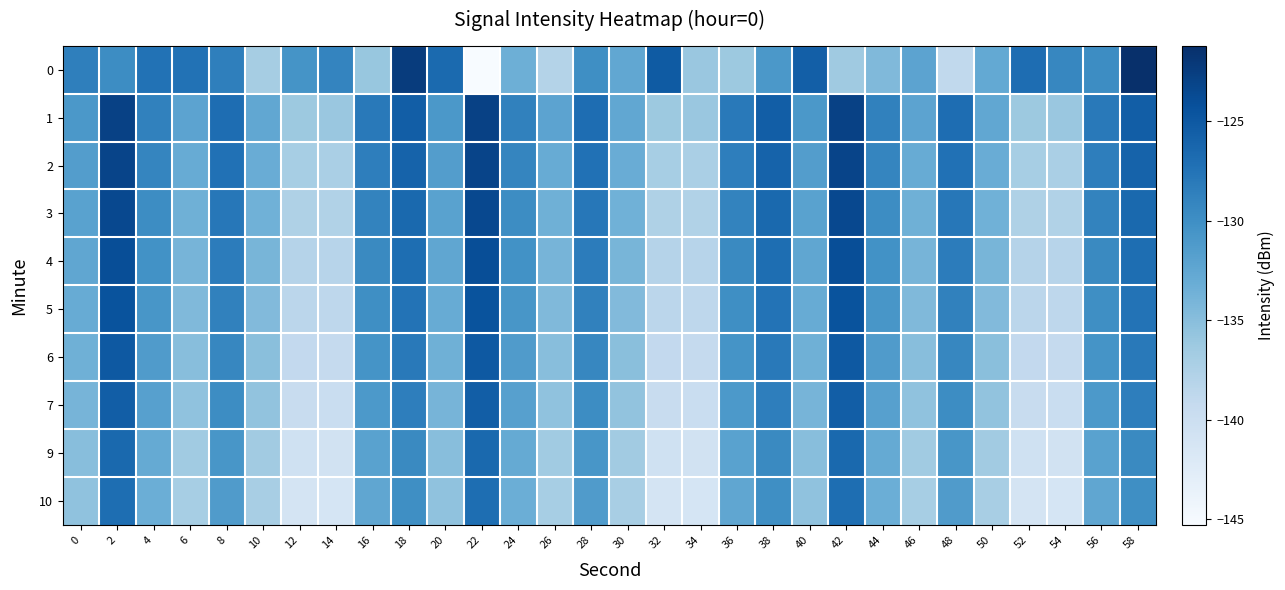

Reading left to right, transcribe all the data shown in this chart.

0: 0=-128.6	2=-129.8	4=-127.3	6=-127.4	8=-128.6	10=-136.9	12=-130.5	14=-129.1	16=-136.0	18=-122.4	20=-126.6	22=-145.3	24=-133.4	26=-137.9	28=-130.0	30=-132.6	32=-125.3	34=-136.1	36=-136.2	38=-130.9	40=-125.6	42=-136.4	44=-134.5	46=-132.2	48=-138.9	50=-132.7	52=-126.9	54=-129.2	56=-129.8	58=-121.2
1: 0=-131.0	2=-122.9	4=-128.8	6=-132.2	8=-126.9	10=-132.6	12=-136.2	14=-136.1	16=-128.1	18=-125.5	20=-131.0	22=-122.9	24=-128.8	26=-132.2	28=-126.9	30=-132.6	32=-136.2	34=-136.1	36=-128.1	38=-125.5	40=-131.0	42=-122.9	44=-128.8	46=-132.2	48=-126.9	50=-132.6	52=-136.2	54=-136.1	56=-128.1	58=-125.5
2: 0=-131.5	2=-123.1	4=-129.2	6=-133.0	8=-127.3	10=-133.1	12=-137.0	14=-137.2	16=-128.5	18=-126.0	20=-131.5	22=-123.1	24=-129.2	26=-133.0	28=-127.3	30=-133.1	32=-137.0	34=-137.2	36=-128.5	38=-126.0	40=-131.5	42=-123.1	44=-129.2	46=-133.0	48=-127.3	50=-133.1	52=-137.0	54=-137.2	56=-128.5	58=-126.0
3: 0=-132.0	2=-123.5	4=-129.8	6=-133.5	8=-127.8	10=-133.6	12=-137.5	14=-137.7	16=-129.0	18=-126.5	20=-132.0	22=-123.5	24=-129.8	26=-133.5	28=-127.8	30=-133.6	32=-137.5	34=-137.7	36=-129.0	38=-126.5	40=-132.0	42=-123.5	44=-129.8	46=-133.5	48=-127.8	50=-133.6	52=-137.5	54=-137.7	56=-129.0	58=-126.5
4: 0=-132.5	2=-124.0	4=-130.3	6=-134.0	8=-128.3	10=-134.1	12=-138.0	14=-138.2	16=-129.5	18=-127.0	20=-132.5	22=-124.0	24=-130.3	26=-134.0	28=-128.3	30=-134.1	32=-138.0	34=-138.2	36=-129.5	38=-127.0	40=-132.5	42=-124.0	44=-130.3	46=-134.0	48=-128.3	50=-134.1	52=-138.0	54=-138.2	56=-129.5	58=-127.0
5: 0=-133.0	2=-124.5	4=-130.8	6=-134.5	8=-128.8	10=-134.6	12=-138.5	14=-138.7	16=-130.0	18=-127.5	20=-133.0	22=-124.5	24=-130.8	26=-134.5	28=-128.8	30=-134.6	32=-138.5	34=-138.7	36=-130.0	38=-127.5	40=-133.0	42=-124.5	44=-130.8	46=-134.5	48=-128.8	50=-134.6	52=-138.5	54=-138.7	56=-130.0	58=-127.5
6: 0=-133.5	2=-125.0	4=-131.3	6=-135.0	8=-129.3	10=-135.1	12=-139.0	14=-139.2	16=-130.5	18=-128.0	20=-133.5	22=-125.0	24=-131.3	26=-135.0	28=-129.3	30=-135.1	32=-139.0	34=-139.2	36=-130.5	38=-128.0	40=-133.5	42=-125.0	44=-131.3	46=-135.0	48=-129.3	50=-135.1	52=-139.0	54=-139.2	56=-130.5	58=-128.0
7: 0=-134.0	2=-125.5	4=-131.8	6=-135.5	8=-129.8	10=-135.6	12=-139.5	14=-139.7	16=-131.0	18=-128.5	20=-134.0	22=-125.5	24=-131.8	26=-135.5	28=-129.8	30=-135.6	32=-139.5	34=-139.7	36=-131.0	38=-128.5	40=-134.0	42=-125.5	44=-131.8	46=-135.5	48=-129.8	50=-135.6	52=-139.5	54=-139.7	56=-131.0	58=-128.5
9: 0=-135.0	2=-126.5	4=-132.8	6=-136.5	8=-130.8	10=-136.6	12=-140.5	14=-140.7	16=-132.0	18=-129.5	20=-135.0	22=-126.5	24=-132.8	26=-136.5	28=-130.8	30=-136.6	32=-140.5	34=-140.7	36=-132.0	38=-129.5	40=-135.0	42=-126.5	44=-132.8	46=-136.5	48=-130.8	50=-136.6	52=-140.5	54=-140.7	56=-132.0	58=-129.5
10: 0=-135.5	2=-127.0	4=-133.3	6=-137.0	8=-131.3	10=-137.1	12=-141.0	14=-141.2	16=-132.5	18=-130.0	20=-135.5	22=-127.0	24=-133.3	26=-137.0	28=-131.3	30=-137.1	32=-141.0	34=-141.2	36=-132.5	38=-130.0	40=-135.5	42=-127.0	44=-133.3	46=-137.0	48=-131.3	50=-137.1	52=-141.0	54=-141.2	56=-132.5	58=-130.0